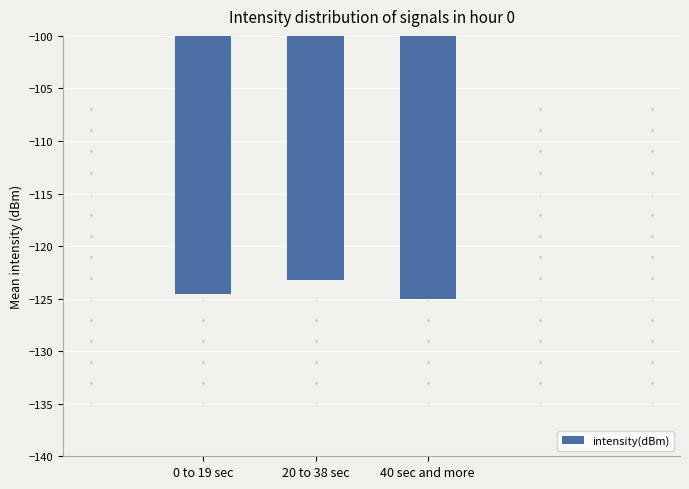

The chart shows a value of -125.0 at 40 sec and more. True or false?

True